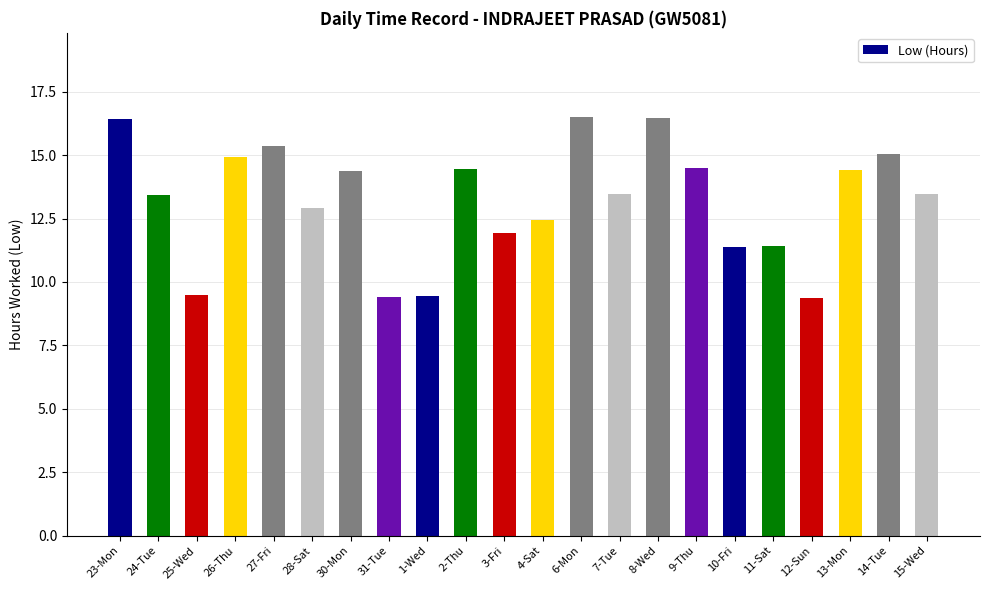

How many bars are there in total?

22